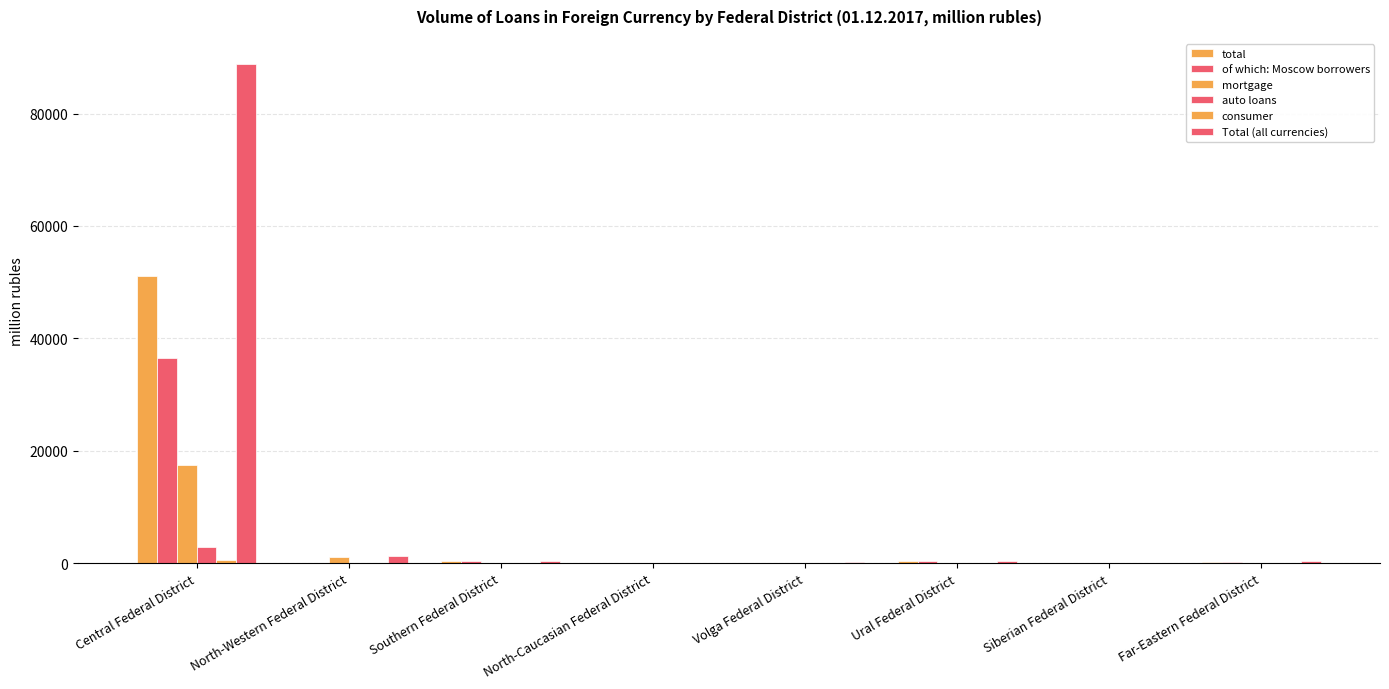

What is the sum of all auto loans values?

2999